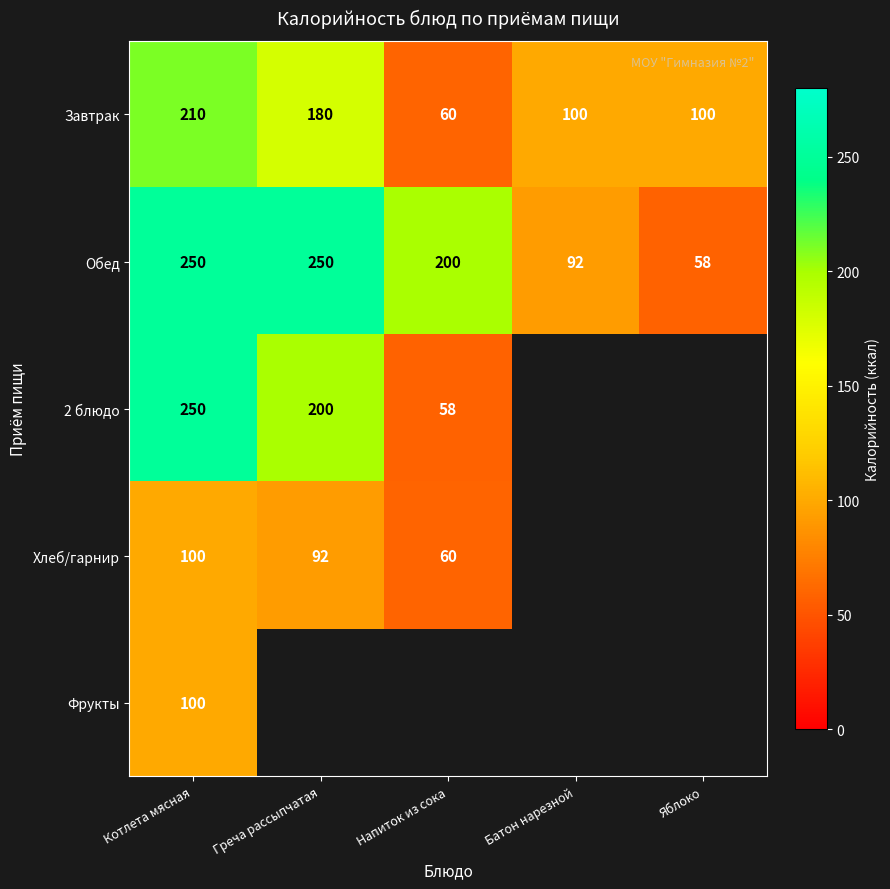

Is it true that 2 блюдо equals 250 at Котлета мясная?

True